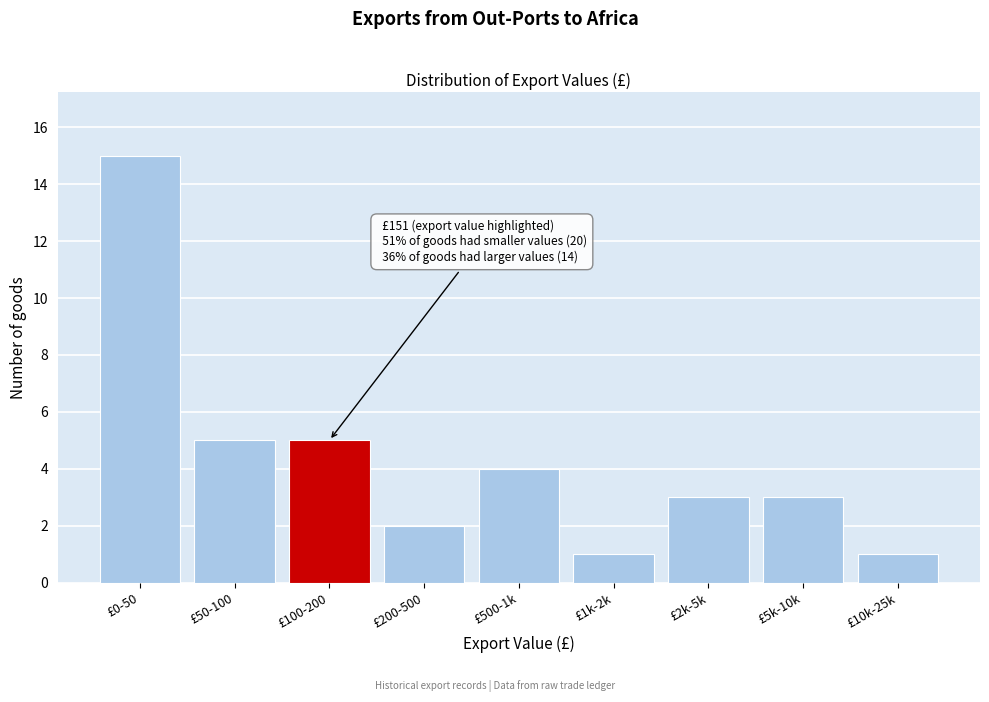

Reading left to right, transcribe all the data shown in this chart.

£0-50=15	£50-100=5	£100-200=5	£200-500=2	£500-1k=4	£1k-2k=1	£2k-5k=3	£5k-10k=3	£10k-25k=1